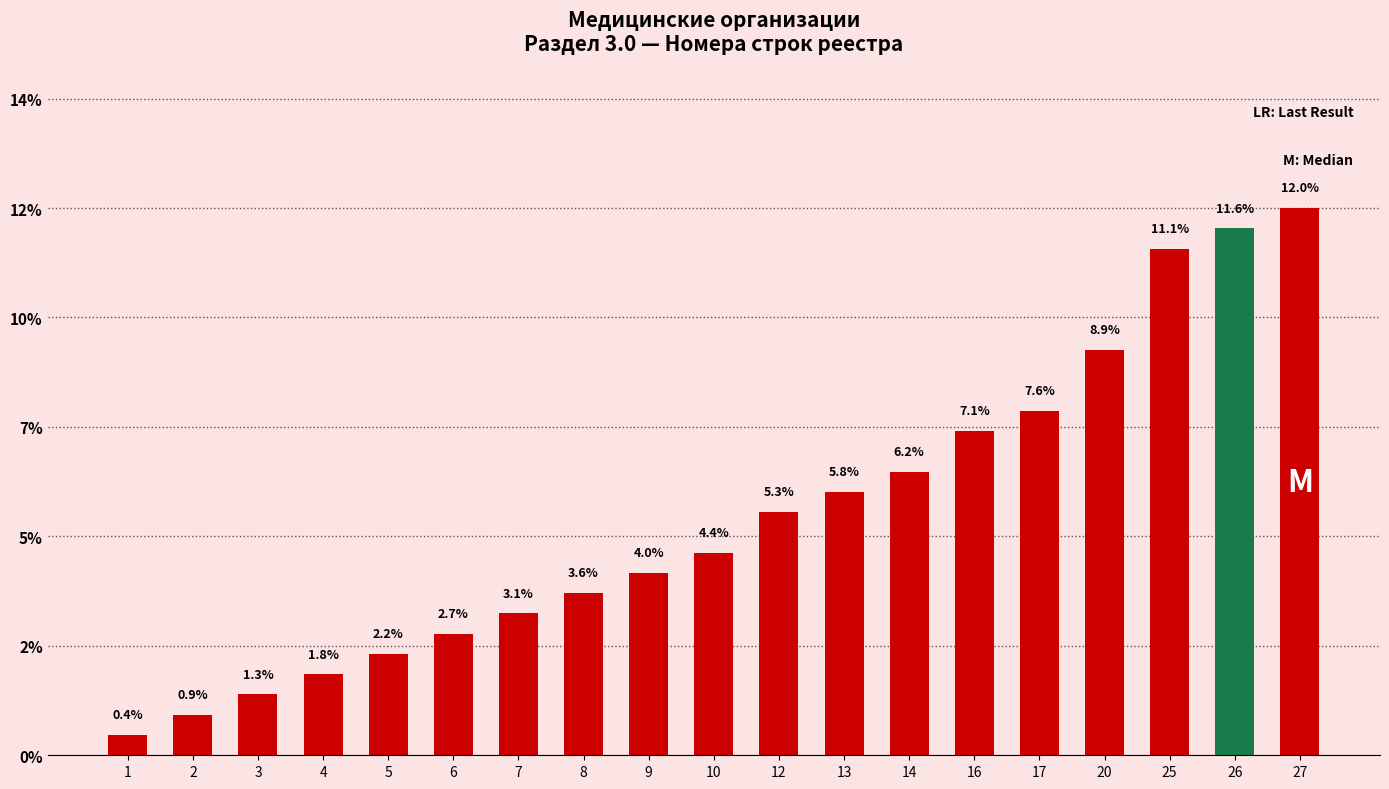

List the labels in order of value, largest first.

27, 26, 25, 20, 17, 16, 14, 13, 12, 10, 9, 8, 7, 6, 5, 4, 3, 2, 1